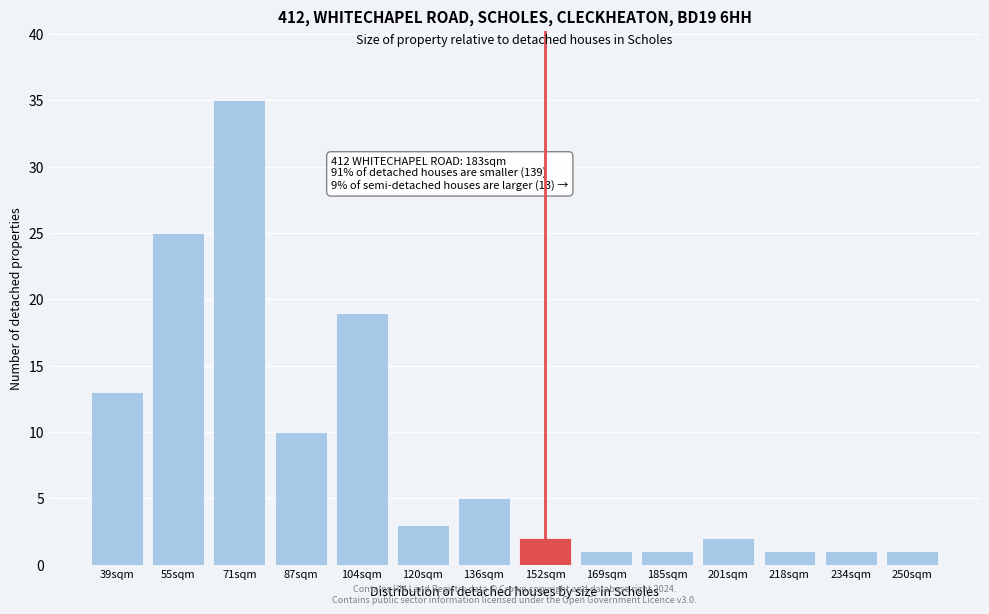

Reading right to left, what are all the values shown in this chart?

250sqm=1	234sqm=1	218sqm=1	201sqm=2	185sqm=1	169sqm=1	152sqm=2	136sqm=5	120sqm=3	104sqm=19	87sqm=10	71sqm=35	55sqm=25	39sqm=13